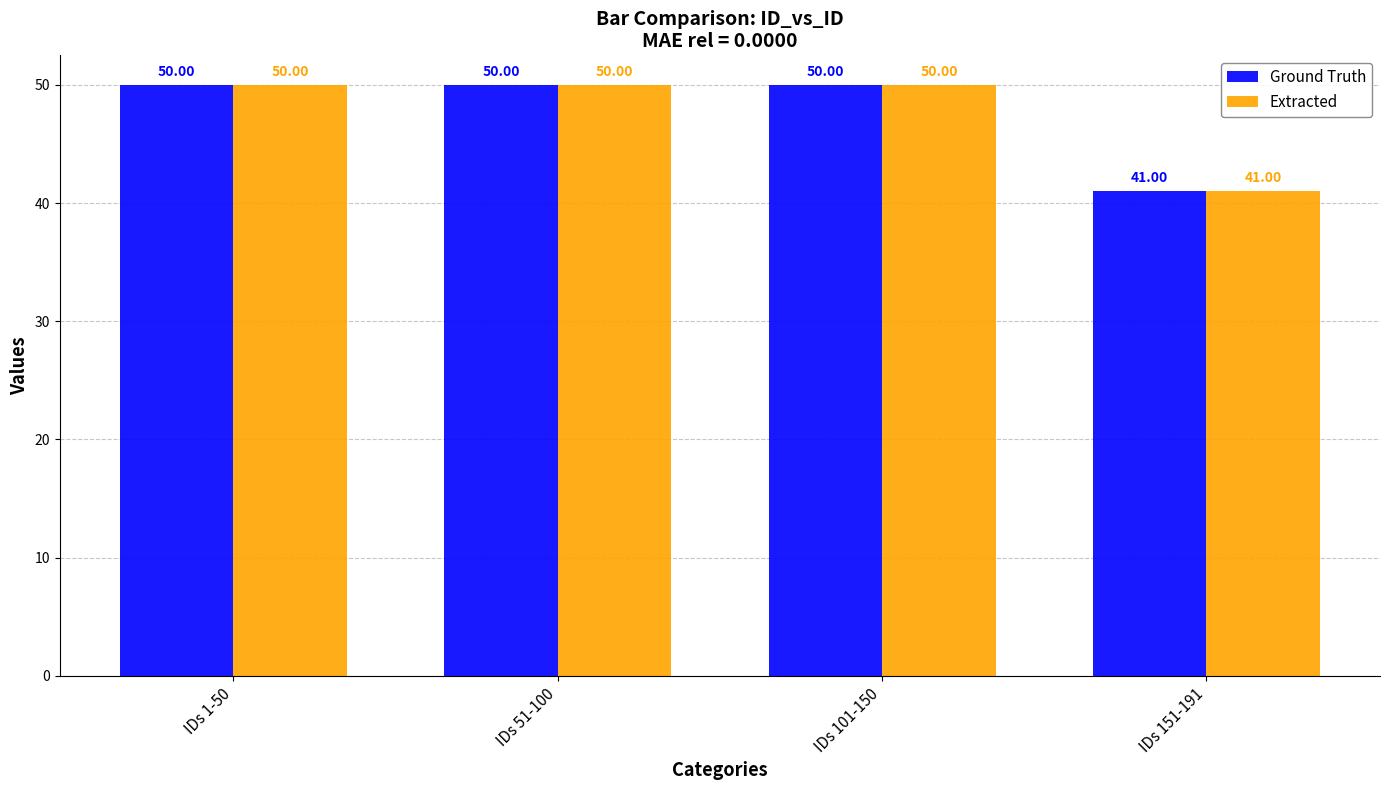

Reading right to left, transcribe all the data shown in this chart.

Ground Truth: IDs 151-191=41	IDs 101-150=50	IDs 51-100=50	IDs 1-50=50
Extracted: IDs 151-191=41	IDs 101-150=50	IDs 51-100=50	IDs 1-50=50